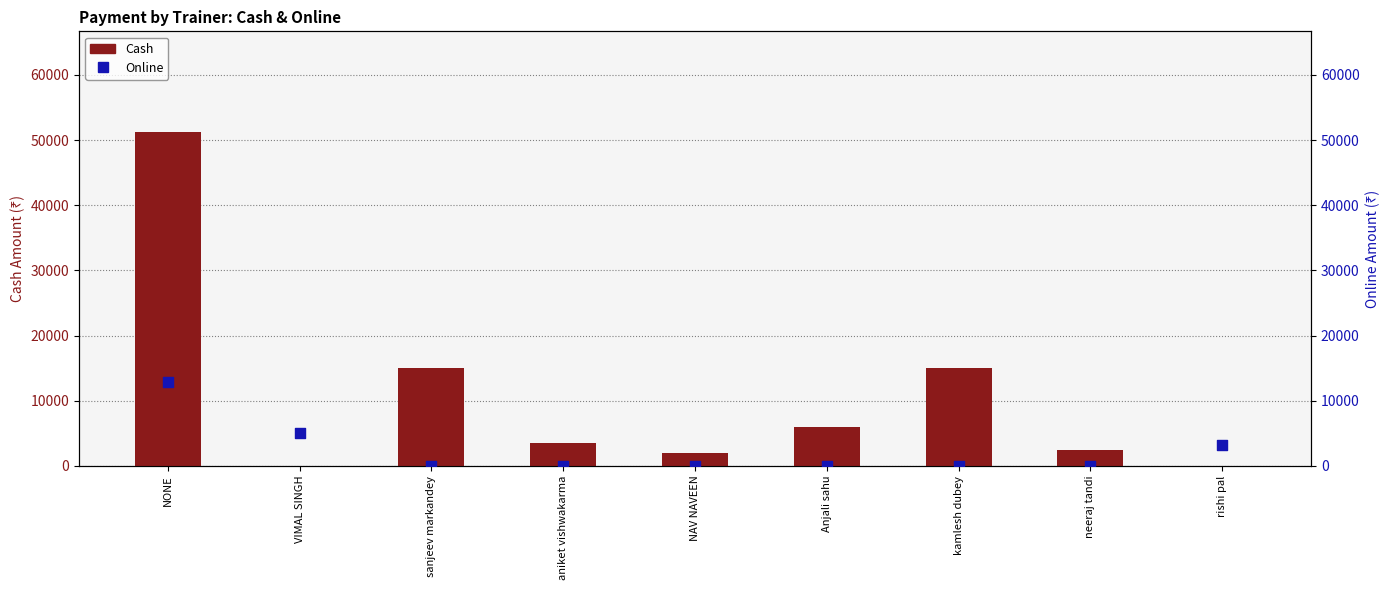

Which series contains the lowest Y value?

Cash